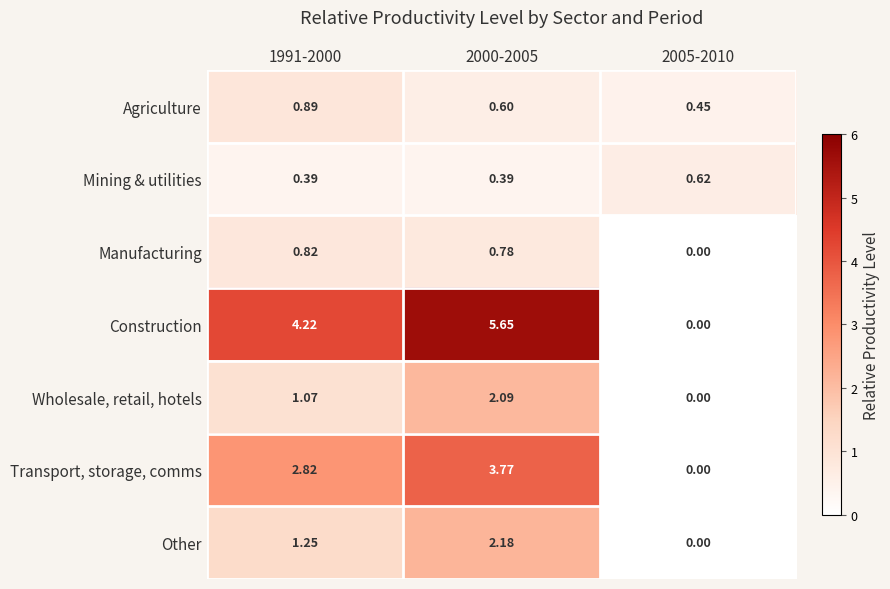

Rank the series by their maximum value, from highest to lowest.

Construction, Transport, storage, comms, Other, Wholesale, retail, hotels, Agriculture, Manufacturing, Mining & utilities